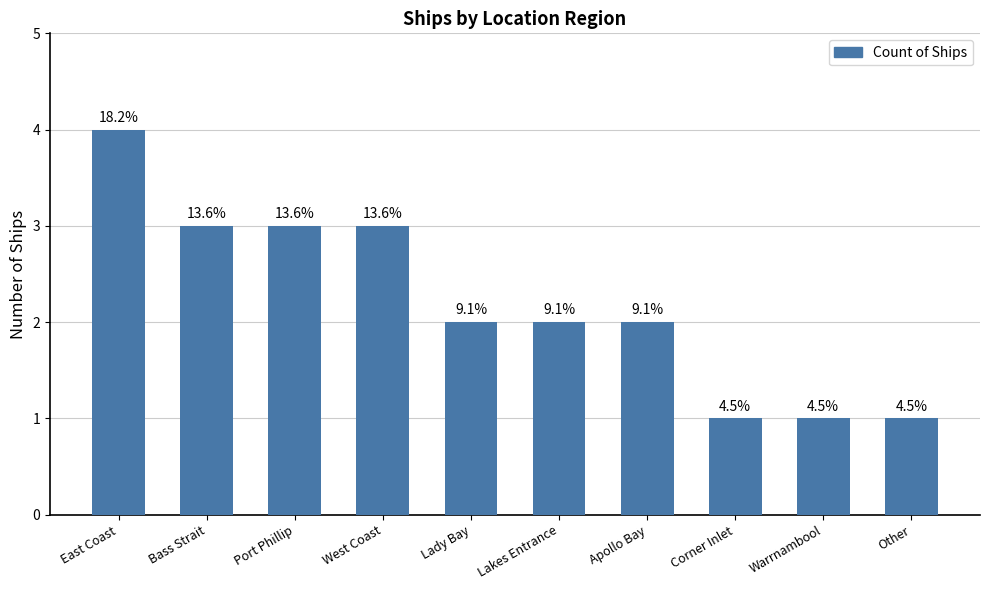

What is the smallest value displayed?

1